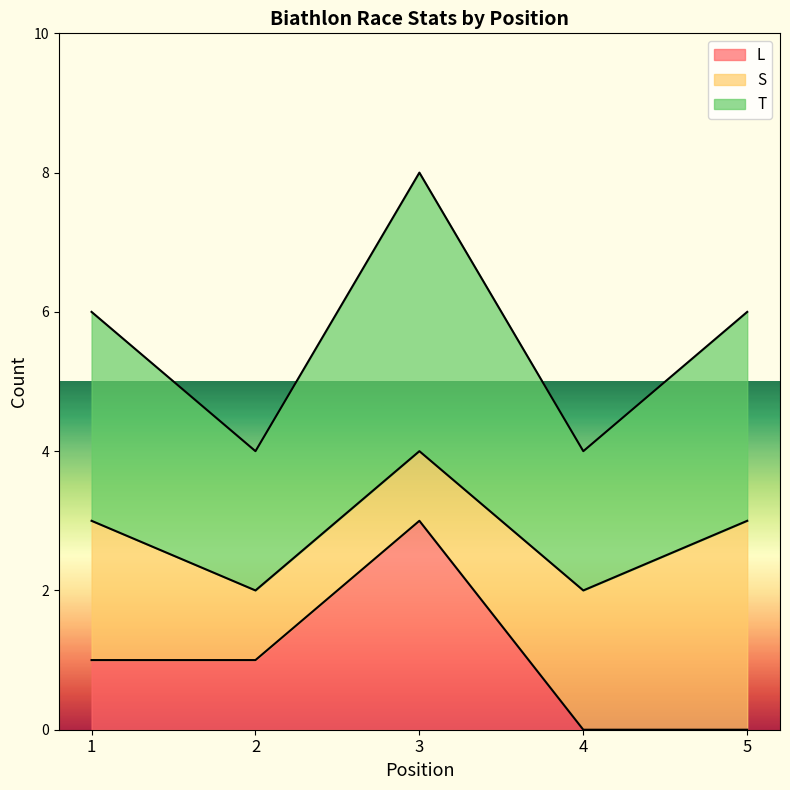

At which label does L reach its peak?

3